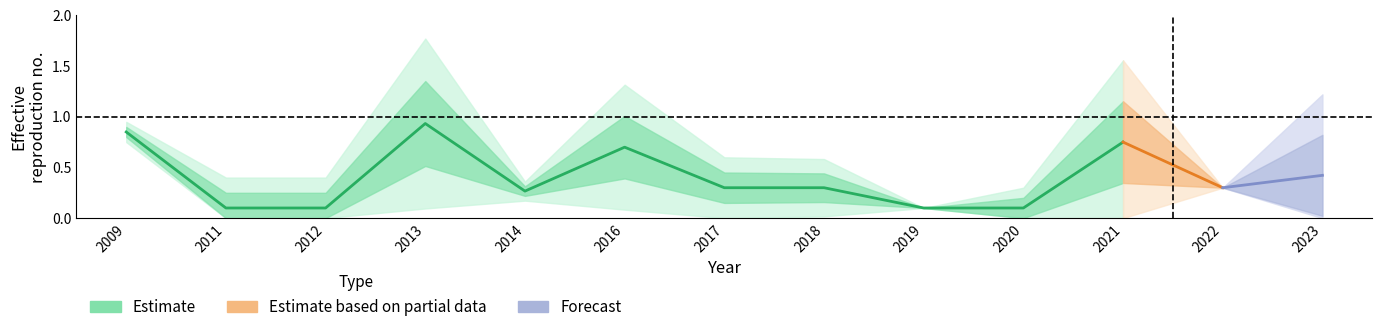

What is the sum of all values?

5.5